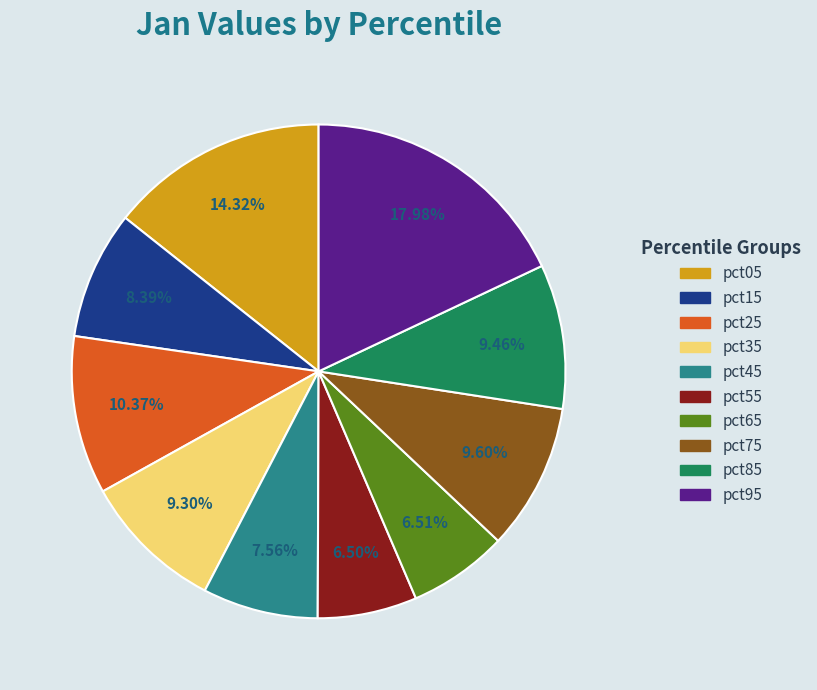

Do pct95 and pct45 together represent more than half of the pie?

No